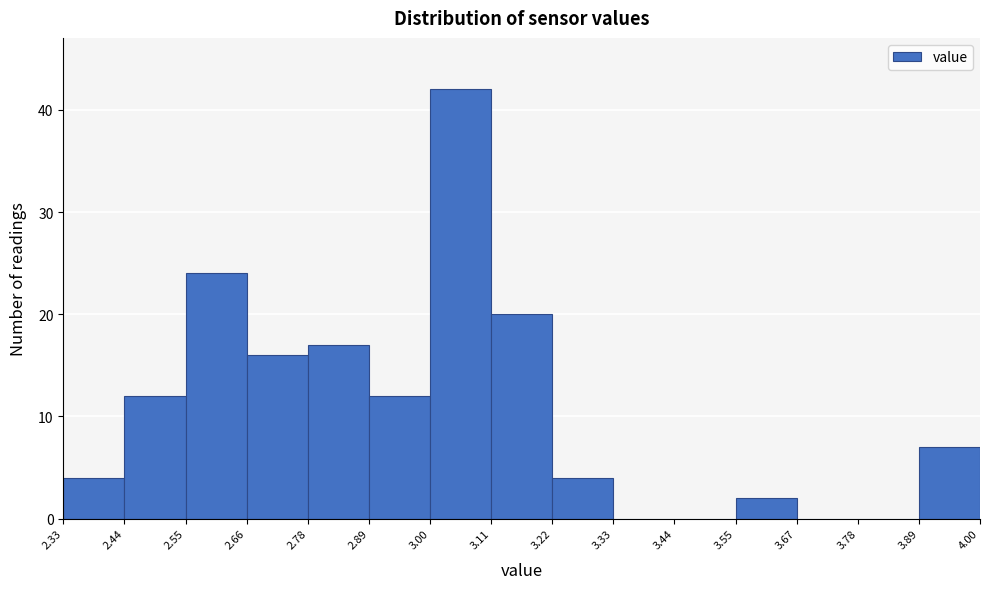

Reading left to right, transcribe this chart: for each bar, give the range it covers on the x-axis and its height. The values are not printed on the chart, so give them approximately, as read against the axis.

2.33 to 2.44: 4
2.44 to 2.55: 12
2.55 to 2.66: 24
2.66 to 2.78: 16
2.78 to 2.89: 17
2.89 to 3.00: 12
3.00 to 3.11: 42
3.11 to 3.22: 20
3.22 to 3.33: 4
3.33 to 3.44: 0
3.44 to 3.55: 0
3.55 to 3.67: 2
3.67 to 3.78: 0
3.78 to 3.89: 0
3.89 to 4.00: 7